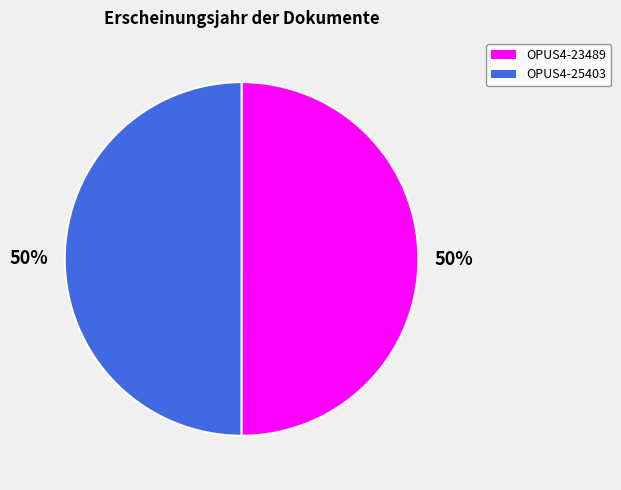

What percentage is the OPUS4-23489 slice, to the nearest percent?

50%